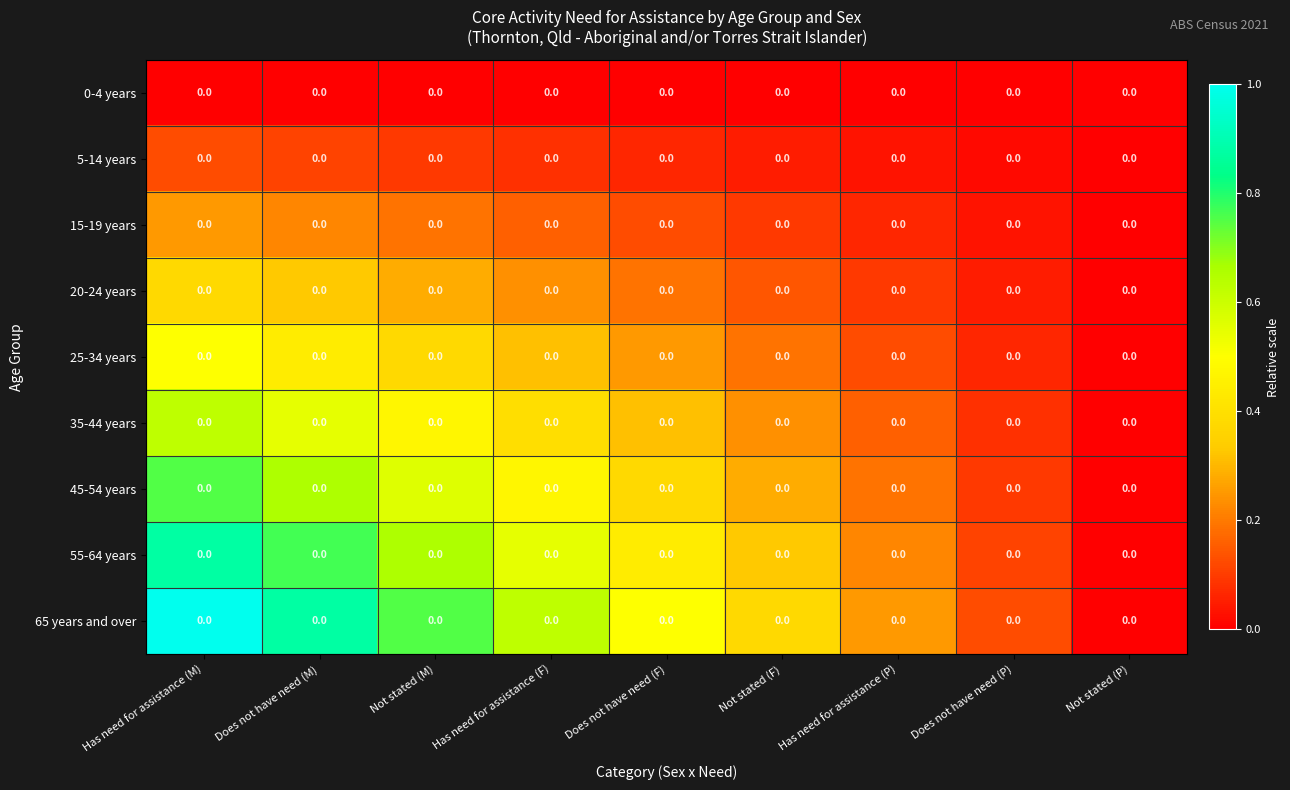

Reading right to left, extract all data points from this chart.

0-4 years: Not stated (P)=0.0	Does not have need (P)=0.0	Has need for assistance (P)=0.0	Not stated (F)=0.0	Does not have need (F)=0.0	Has need for assistance (F)=0.0	Not stated (M)=0.0	Does not have need (M)=0.0	Has need for assistance (M)=0.0
5-14 years: Not stated (P)=0.0	Does not have need (P)=0.0	Has need for assistance (P)=0.0	Not stated (F)=0.0	Does not have need (F)=0.0	Has need for assistance (F)=0.0	Not stated (M)=0.0	Does not have need (M)=0.0	Has need for assistance (M)=0.0
15-19 years: Not stated (P)=0.0	Does not have need (P)=0.0	Has need for assistance (P)=0.0	Not stated (F)=0.0	Does not have need (F)=0.0	Has need for assistance (F)=0.0	Not stated (M)=0.0	Does not have need (M)=0.0	Has need for assistance (M)=0.0
20-24 years: Not stated (P)=0.0	Does not have need (P)=0.0	Has need for assistance (P)=0.0	Not stated (F)=0.0	Does not have need (F)=0.0	Has need for assistance (F)=0.0	Not stated (M)=0.0	Does not have need (M)=0.0	Has need for assistance (M)=0.0
25-34 years: Not stated (P)=0.0	Does not have need (P)=0.0	Has need for assistance (P)=0.0	Not stated (F)=0.0	Does not have need (F)=0.0	Has need for assistance (F)=0.0	Not stated (M)=0.0	Does not have need (M)=0.0	Has need for assistance (M)=0.0
35-44 years: Not stated (P)=0.0	Does not have need (P)=0.0	Has need for assistance (P)=0.0	Not stated (F)=0.0	Does not have need (F)=0.0	Has need for assistance (F)=0.0	Not stated (M)=0.0	Does not have need (M)=0.0	Has need for assistance (M)=0.0
45-54 years: Not stated (P)=0.0	Does not have need (P)=0.0	Has need for assistance (P)=0.0	Not stated (F)=0.0	Does not have need (F)=0.0	Has need for assistance (F)=0.0	Not stated (M)=0.0	Does not have need (M)=0.0	Has need for assistance (M)=0.0
55-64 years: Not stated (P)=0.0	Does not have need (P)=0.0	Has need for assistance (P)=0.0	Not stated (F)=0.0	Does not have need (F)=0.0	Has need for assistance (F)=0.0	Not stated (M)=0.0	Does not have need (M)=0.0	Has need for assistance (M)=0.0
65 years and over: Not stated (P)=0.0	Does not have need (P)=0.0	Has need for assistance (P)=0.0	Not stated (F)=0.0	Does not have need (F)=0.0	Has need for assistance (F)=0.0	Not stated (M)=0.0	Does not have need (M)=0.0	Has need for assistance (M)=0.0